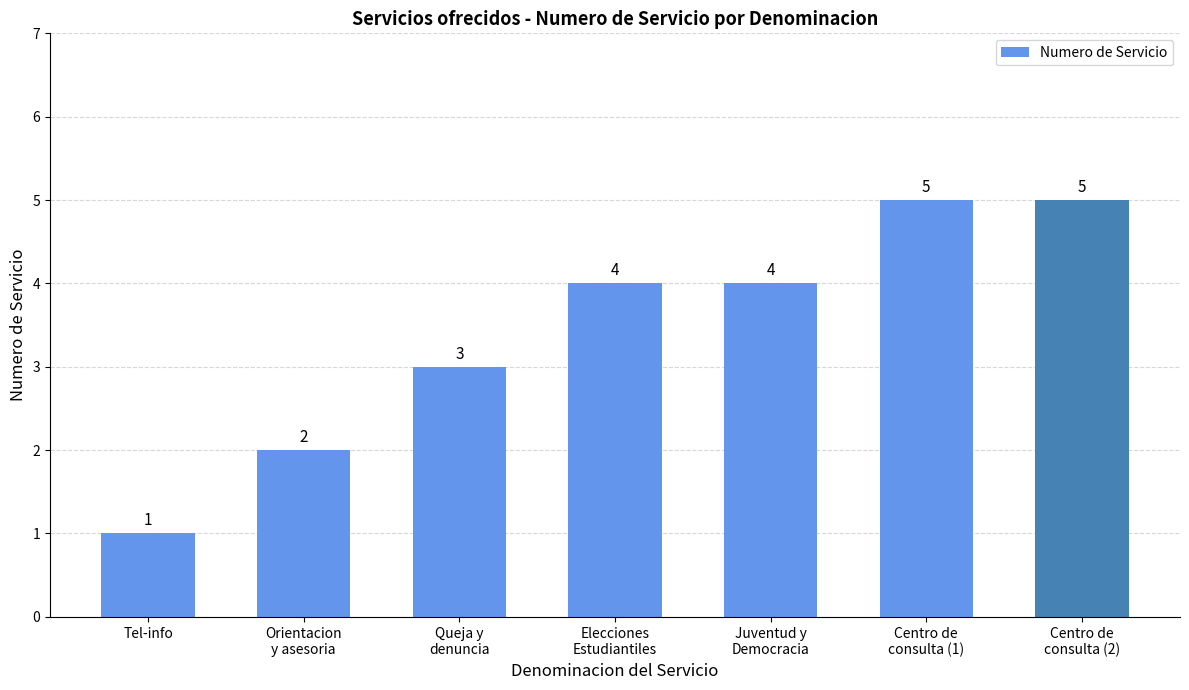

What is the average value?

3